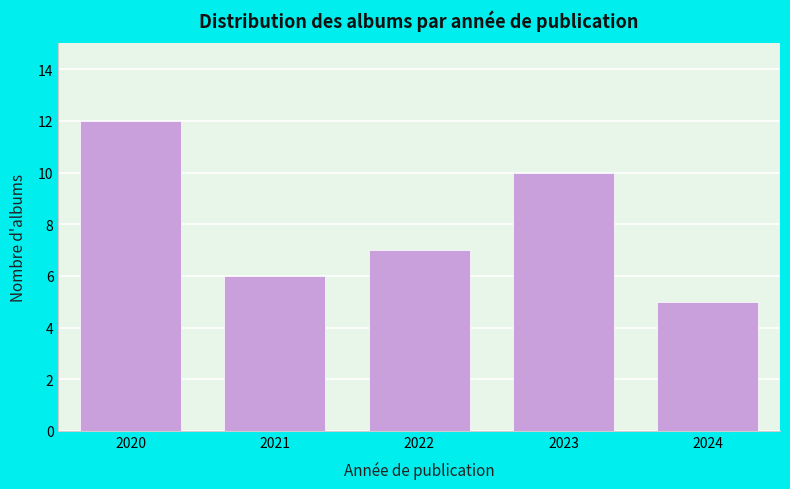

Reading right to left, what are all the values shown in this chart?

2024=5	2023=10	2022=7	2021=6	2020=12